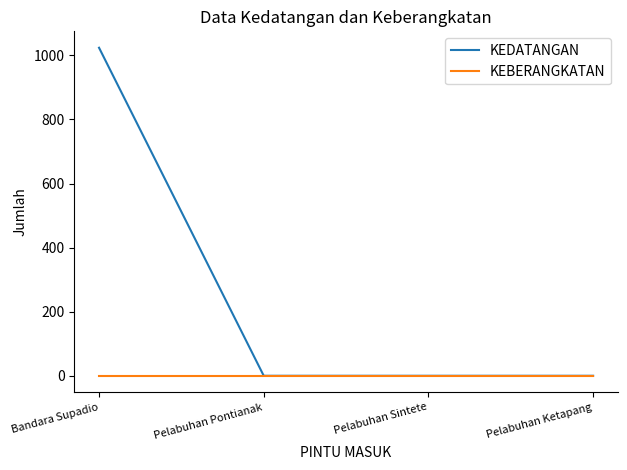

Between Bandara Supadio and Pelabuhan Sintete, which series saw the biggest shift?

KEDATANGAN